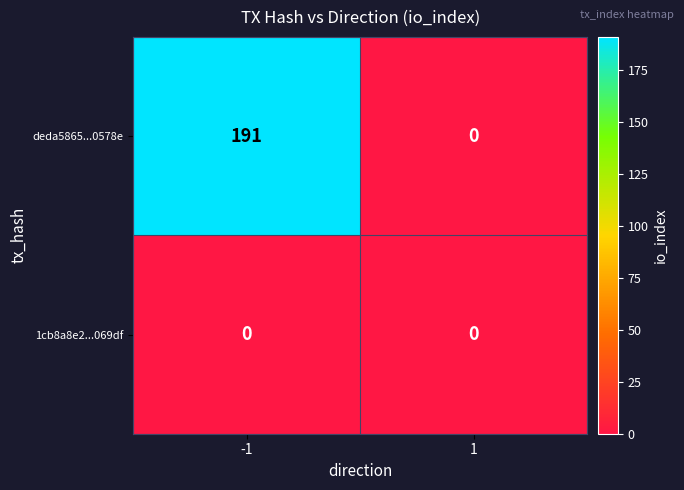

Which series has the largest total across all categories?

deda5865...0578e